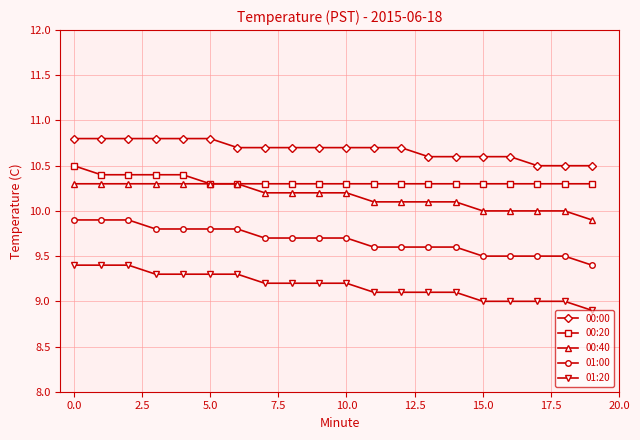

What is the minimum value shown in the chart?

8.9